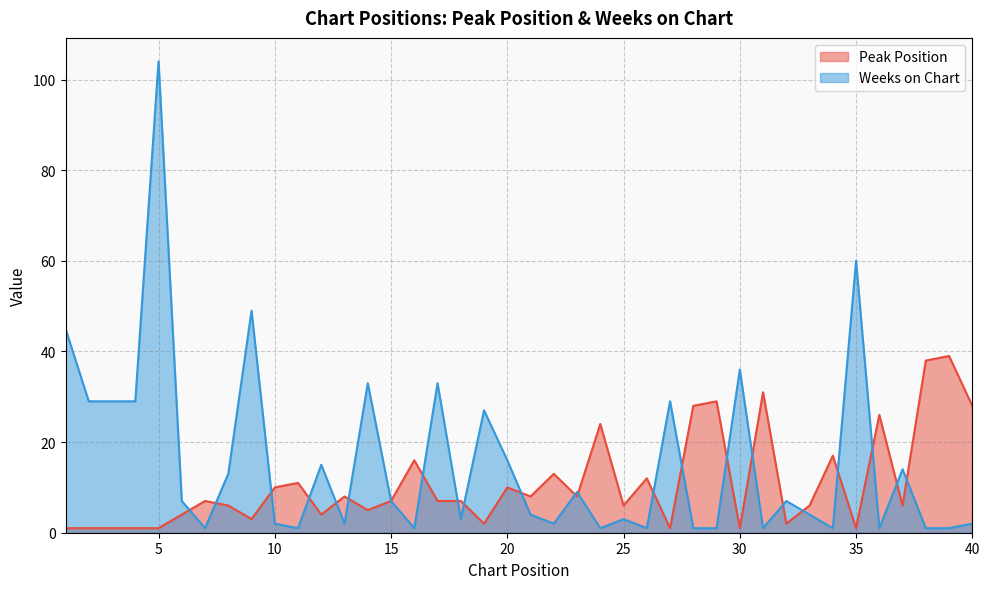

At how many categories does at least one series exceed 24?

19